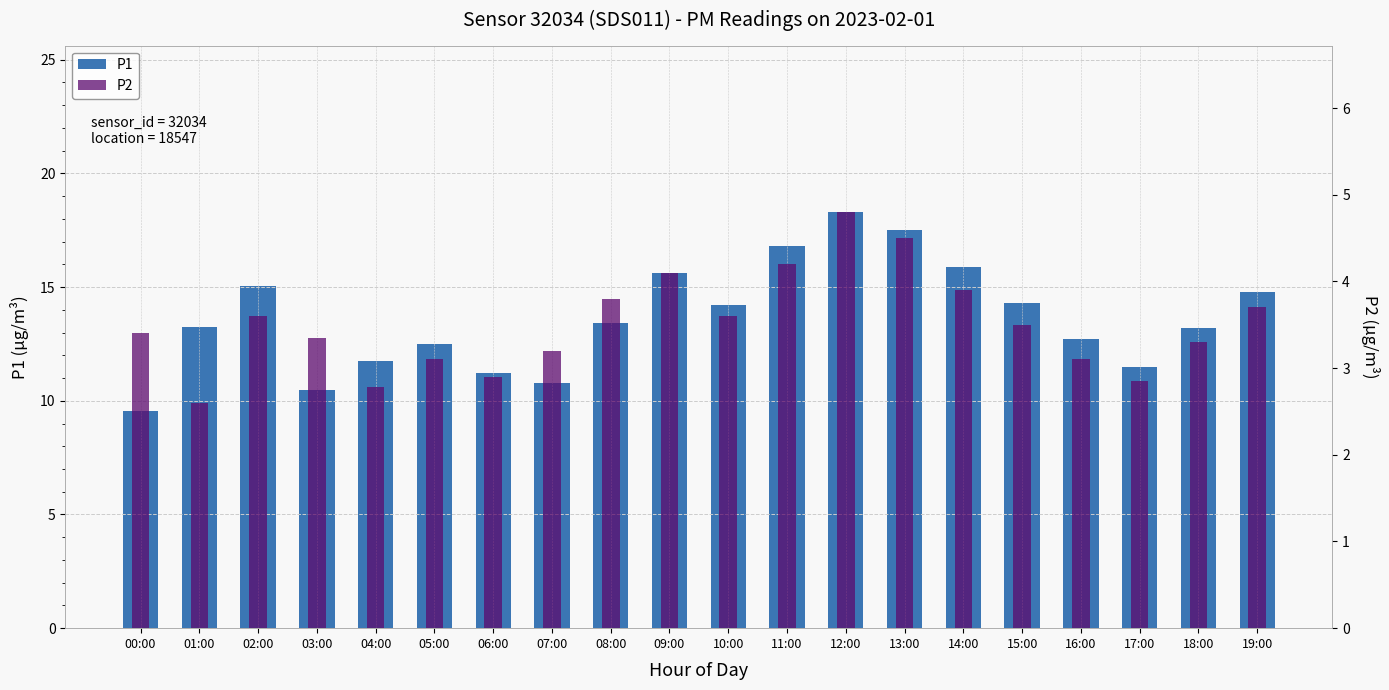

What is the sum of the P1 values at 08:00 and 16:00?

26.1